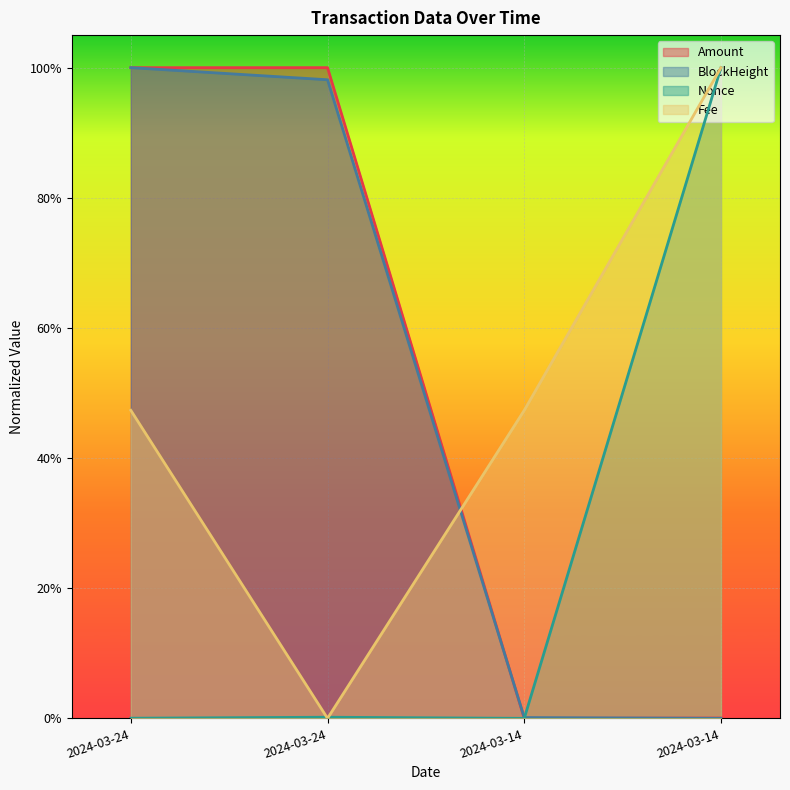

Is it true that BlockHeight equals 1.0 at 2024-03-24?

True